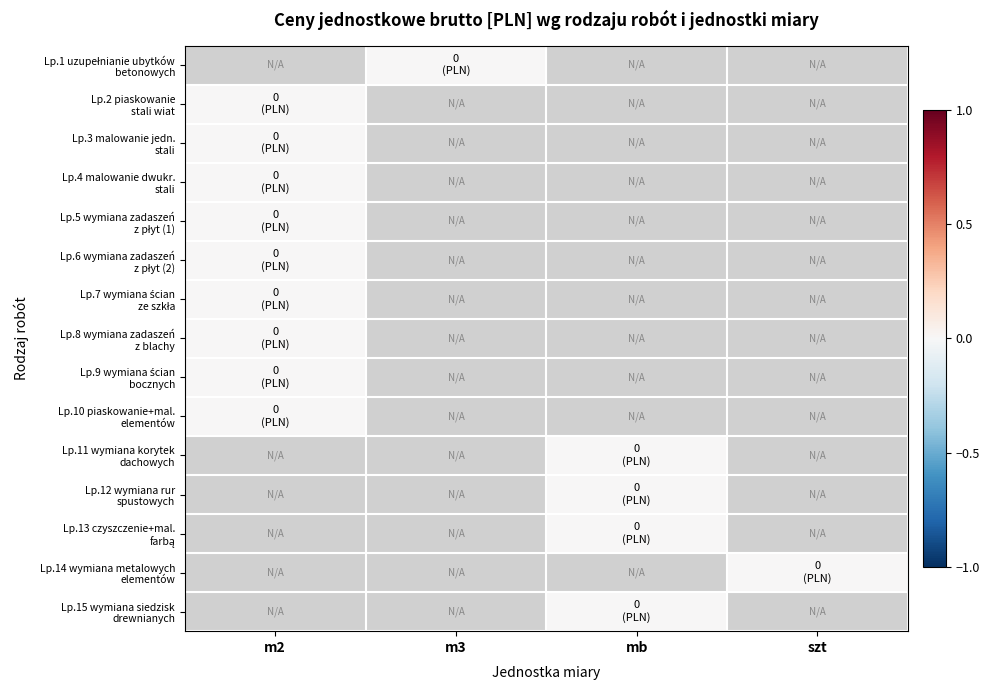

Between m2 and m3, which is larger?

m3